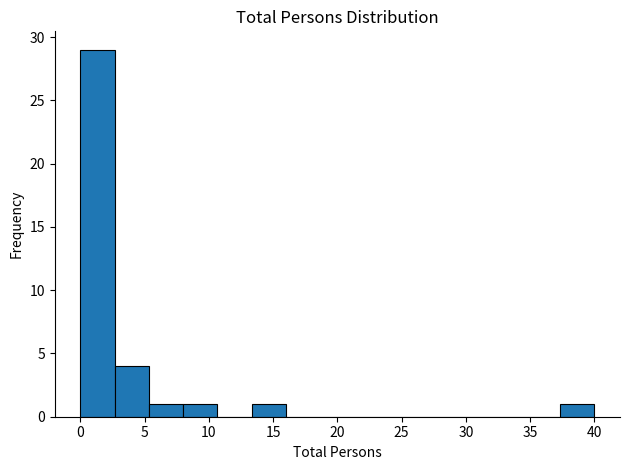

How tall is the bar that spans 8.0 to 10.5 on the x-axis? Neither the bar edges nor the heights are printed on the chart, so give them approximately, as read against the axes.

1